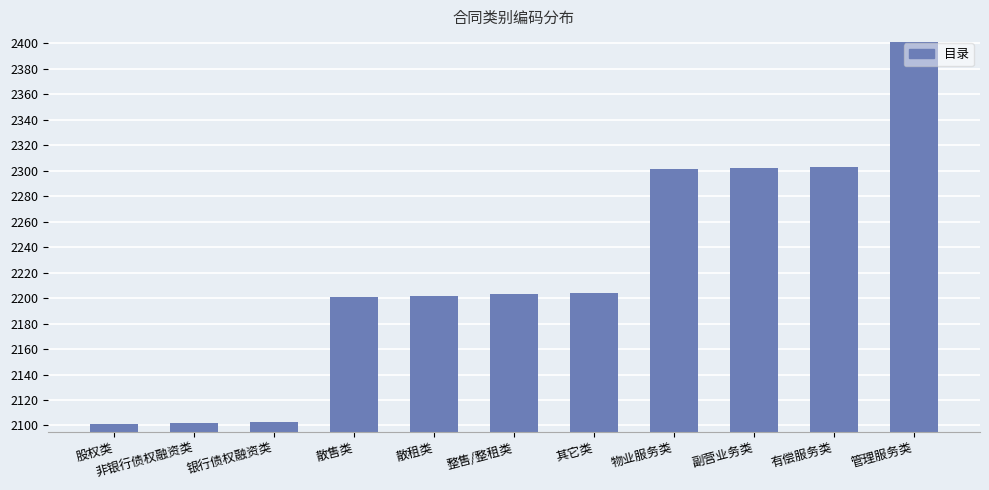

Are the bars horizontal?

No